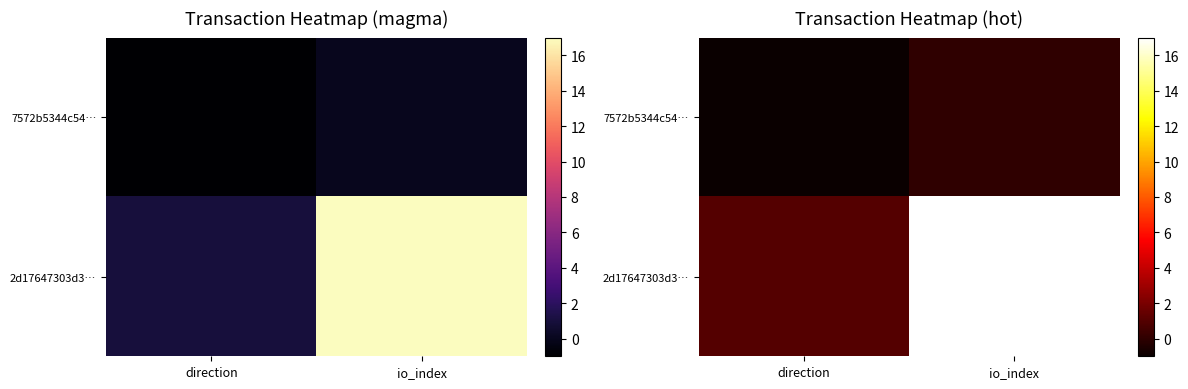

List the labels in order of 7572b5344c54… value, largest first.

io_index, direction